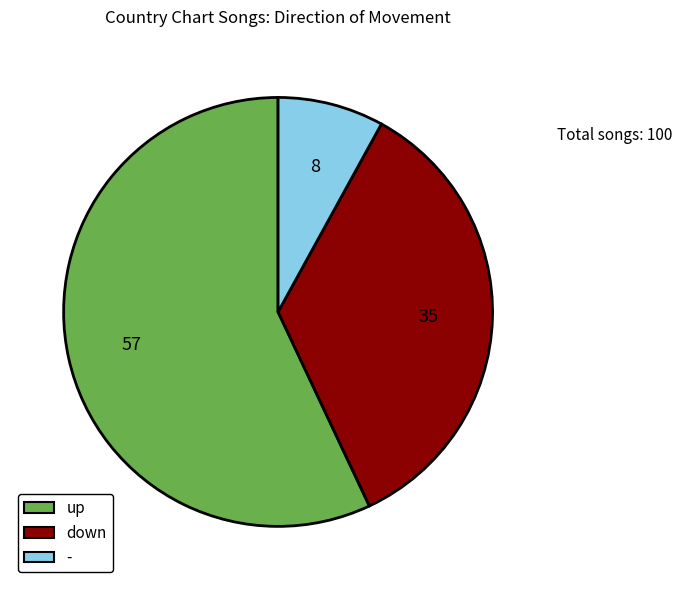

True or false: up accounts for 57% of the total.

True